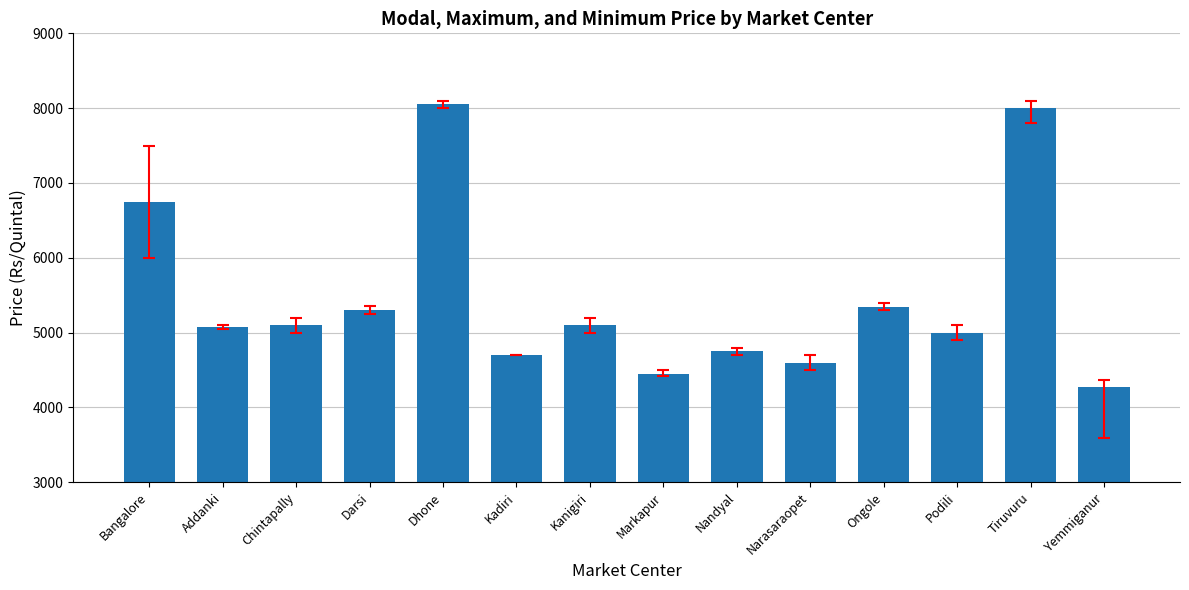

Which category has the lowest value across all series?

Yemmiganur